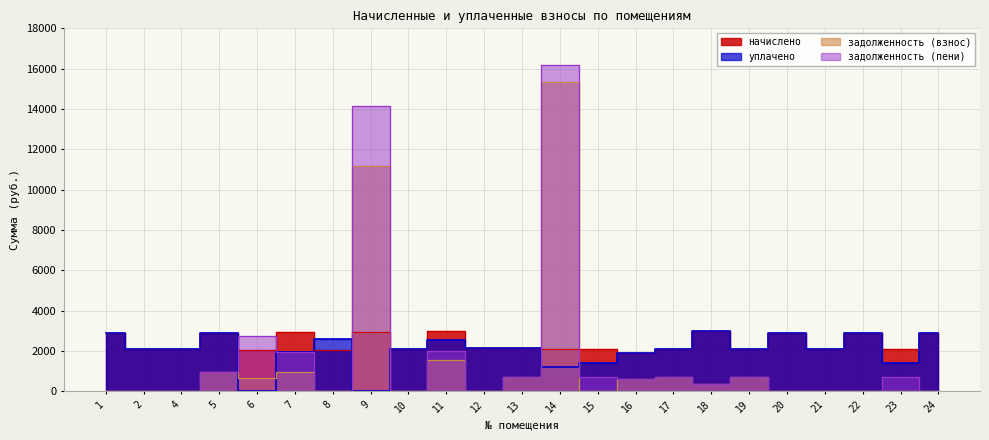

At which category is the sum across all series the highest?

14